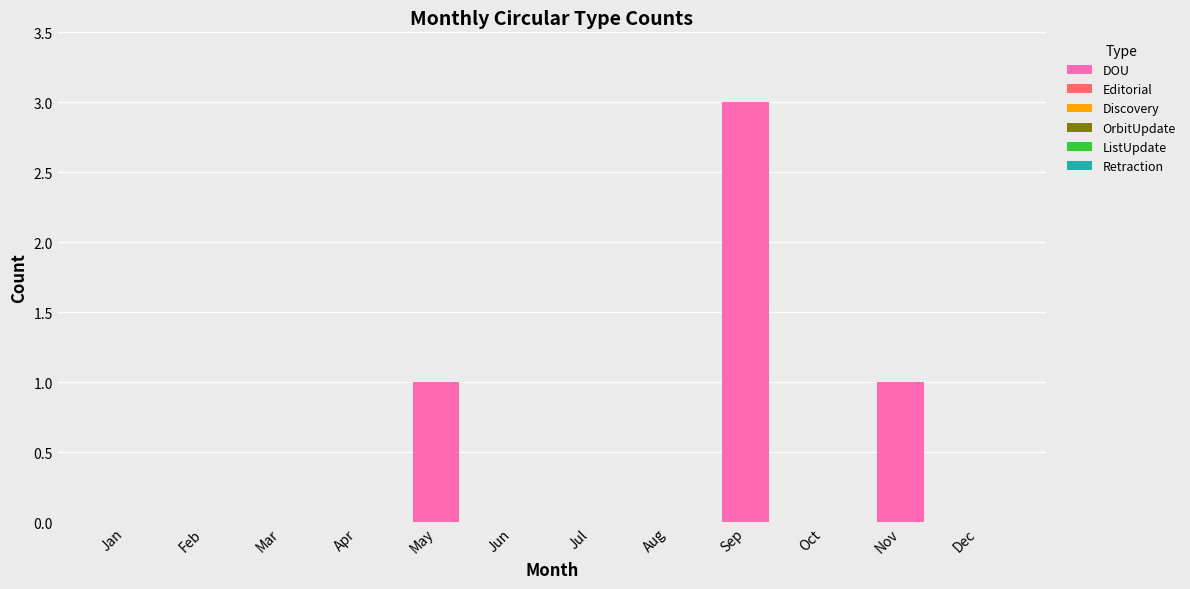

Reading left to right, what are all the values shown in this chart?

Jan=0	Feb=0	Mar=0	Apr=0	May=1	Jun=0	Jul=0	Aug=0	Sep=3	Oct=0	Nov=1	Dec=0